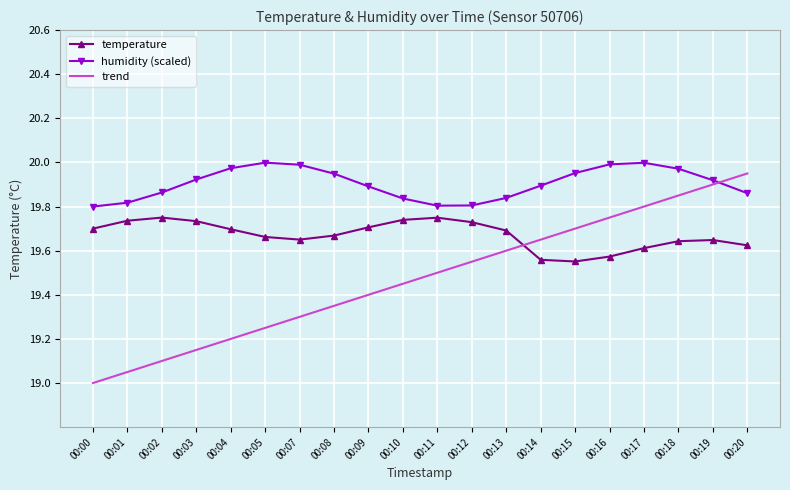

What is the difference between the second highest and second lowest values in the humidity (scaled) series?

0.2